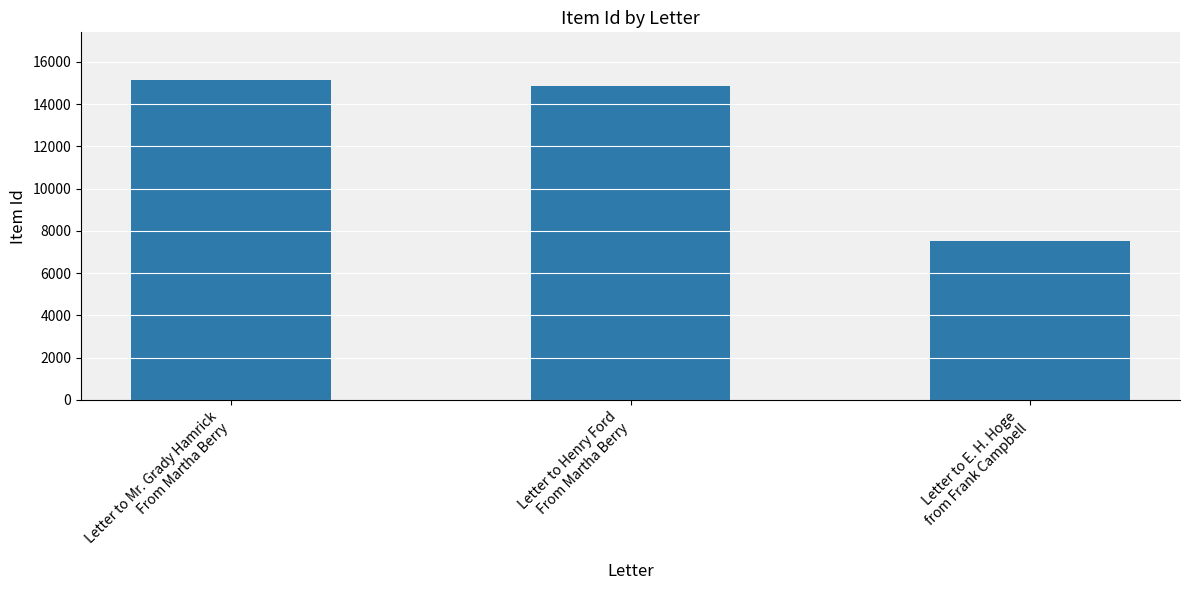

What is the label of the 1st bar from the left?

Letter to Mr. Grady Hamrick
From Martha Berry